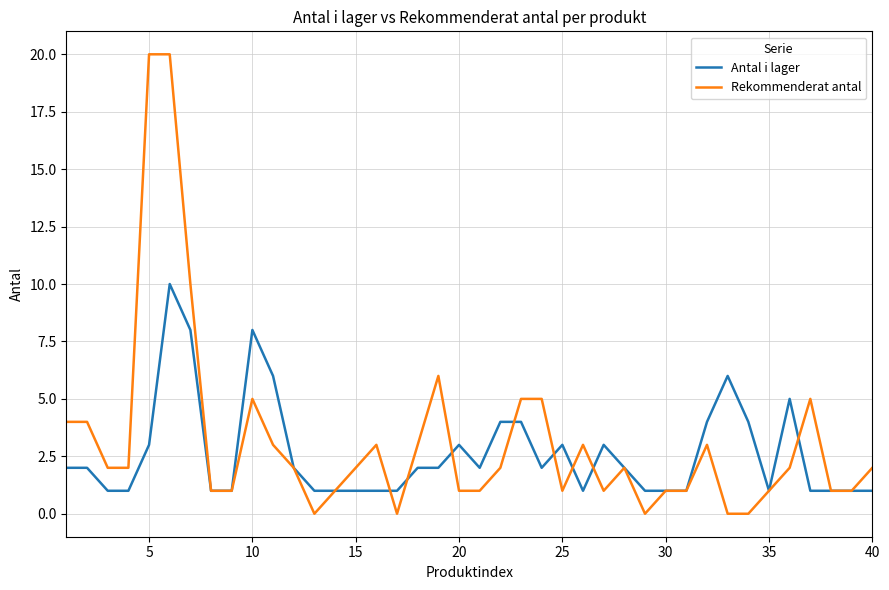

List the series in order of their peak value, lowest first.

Antal i lager, Rekommenderat antal